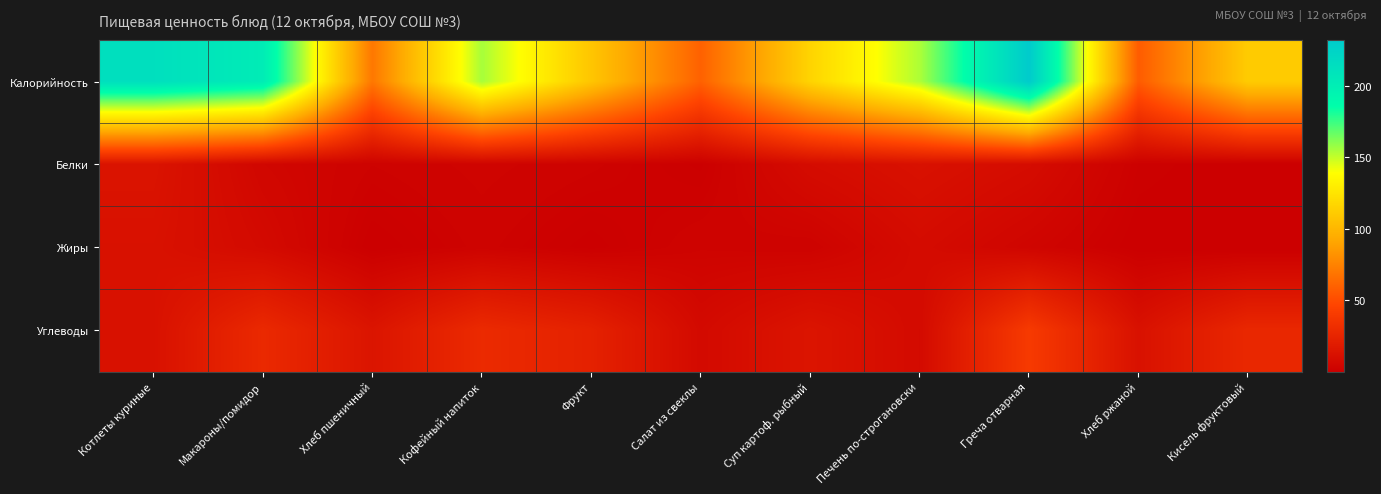

Reading left to right, extract all data points from this chart.

Калорийность: Котлеты куриные=213.5	Макароны/помидор=201.9	Хлеб пшеничный=70.1	Кофейный напиток=155.2	Фрукт=108.0	Салат из свеклы=60.1	Суп картоф. рыбный=116.0	Печень по-строгановски=154.1	Греча отварная=231.9	Хлеб ржаной=57.5	Кисель фруктовый=111.4
Белки: Котлеты куриные=13.7	Макароны/помидор=5.1	Хлеб пшеничный=2.4	Кофейный напиток=3.6	Фрукт=2.6	Салат из свеклы=0.8	Суп картоф. рыбный=8.7	Печень по-строгановски=12.2	Греча отварная=8.9	Хлеб ржаной=1.4	Кисель фруктовый=0.2
Жиры: Котлеты куриные=12.2	Макароны/помидор=7.5	Хлеб пшеничный=0.3	Кофейный напиток=2.7	Фрукт=0.6	Салат из свеклы=3.1	Суп картоф. рыбный=2.5	Печень по-строгановски=8.3	Греча отварная=4.1	Хлеб ржаной=0.3	Кисель фруктовый=0.1
Углеводы: Котлеты куриные=12.2	Макароны/помидор=28.5	Хлеб пшеничный=14.5	Кофейный напиток=29.2	Фрукт=23.1	Салат из свеклы=7.3	Суп картоф. рыбный=14.6	Печень по-строгановски=7.7	Греча отварная=39.8	Хлеб ржаной=12.3	Кисель фруктовый=27.5